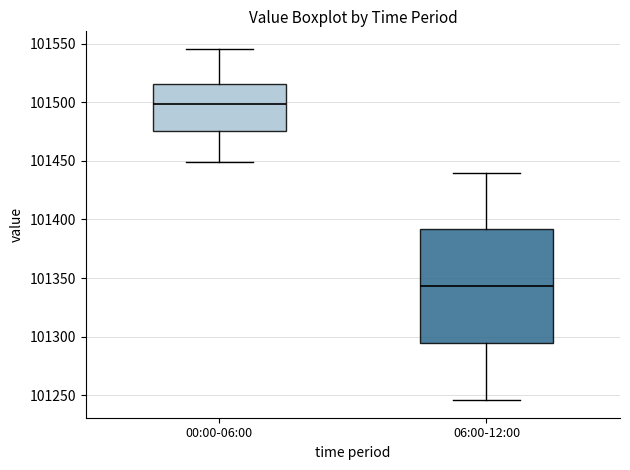

Which box's median line is the highest?

00:00-06:00